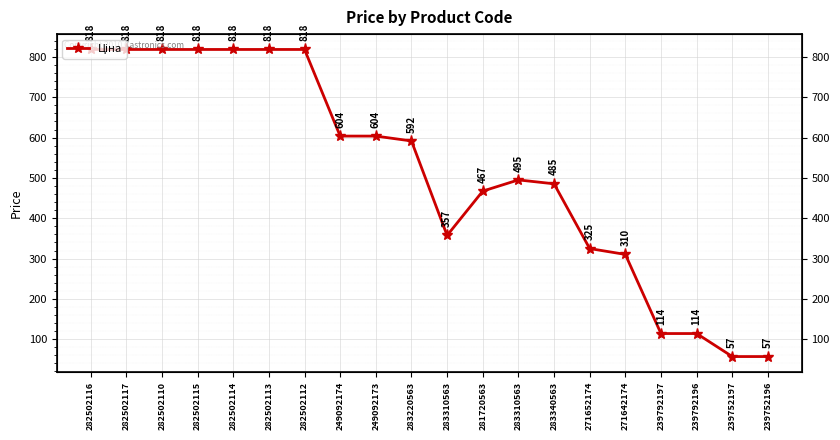

Where does the data first go above 591?

282502116